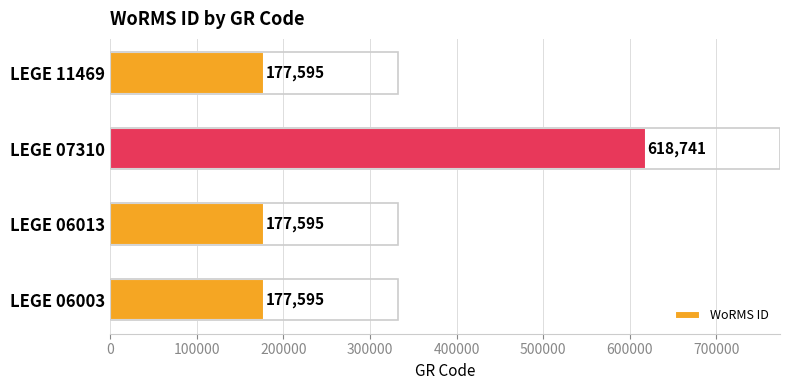

What is the change in value from LEGE 06003 to LEGE 07310?

+441146